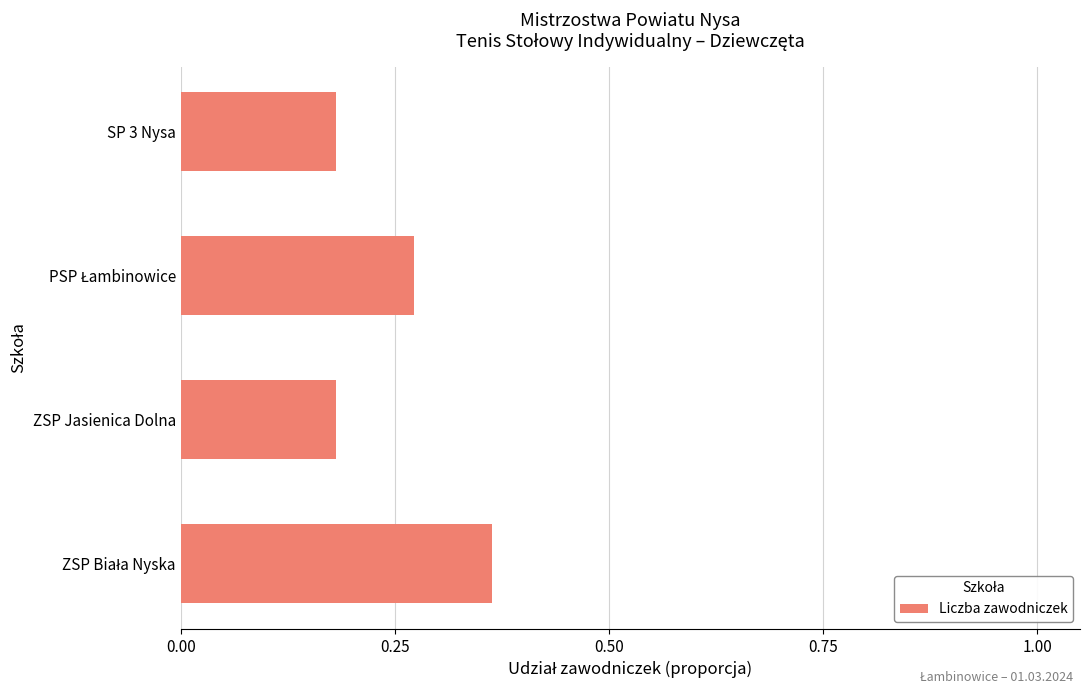

What is the label of the 1st bar from the top?

SP 3 Nysa